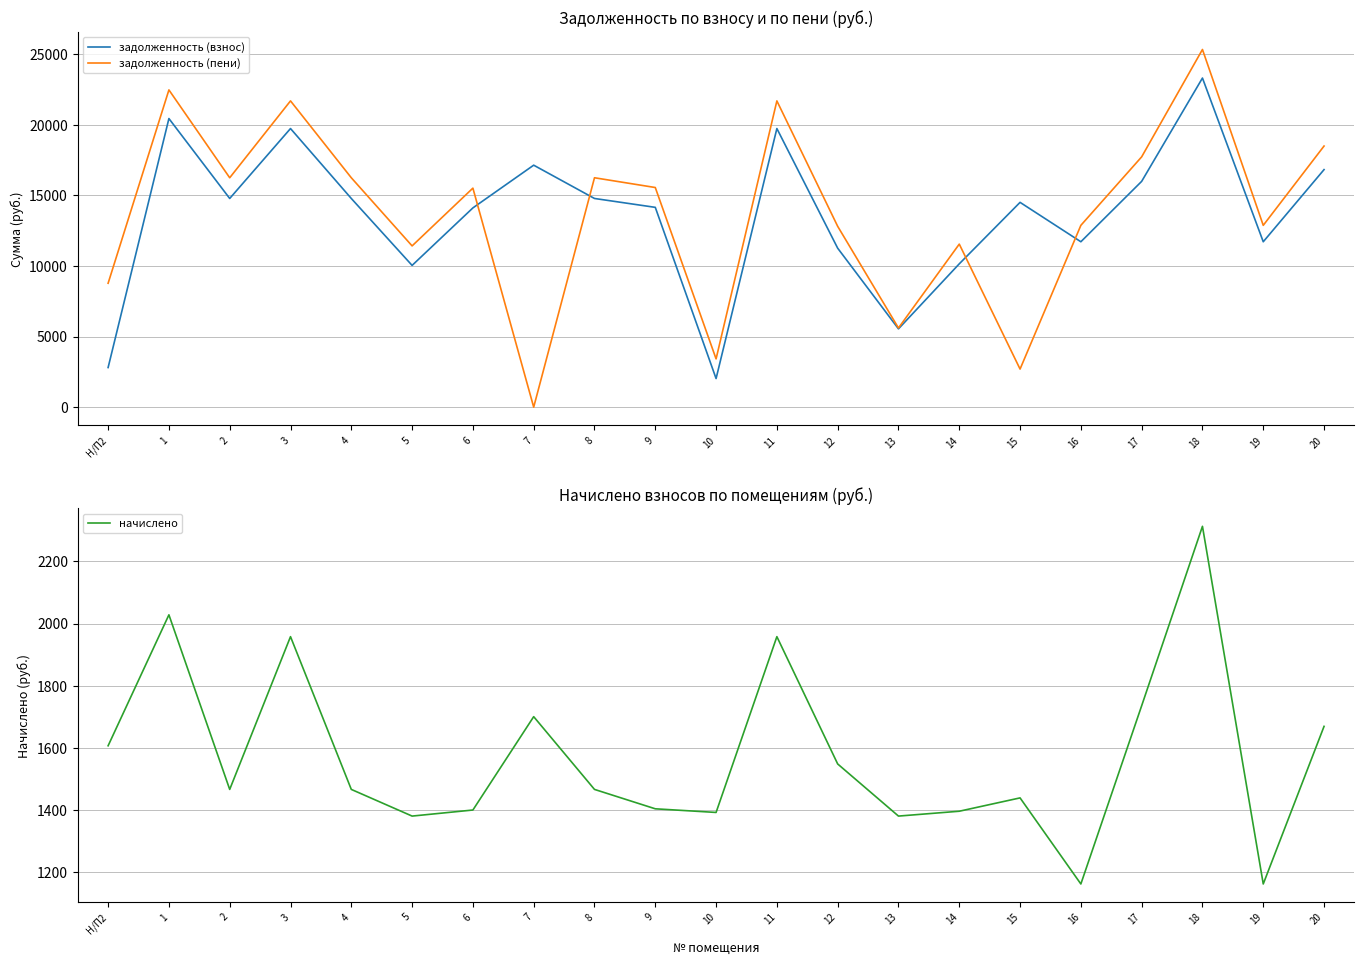

True or false: начислено has a value of 2654.2 at 3.

False